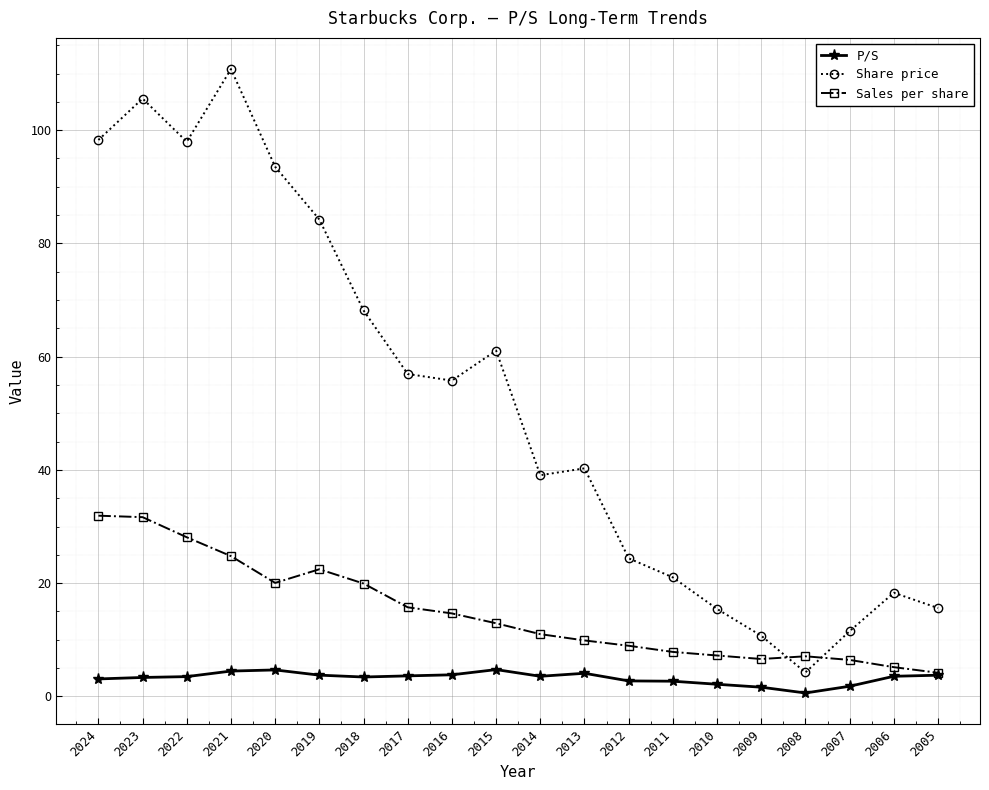

What is the maximum value for Share price?

110.8